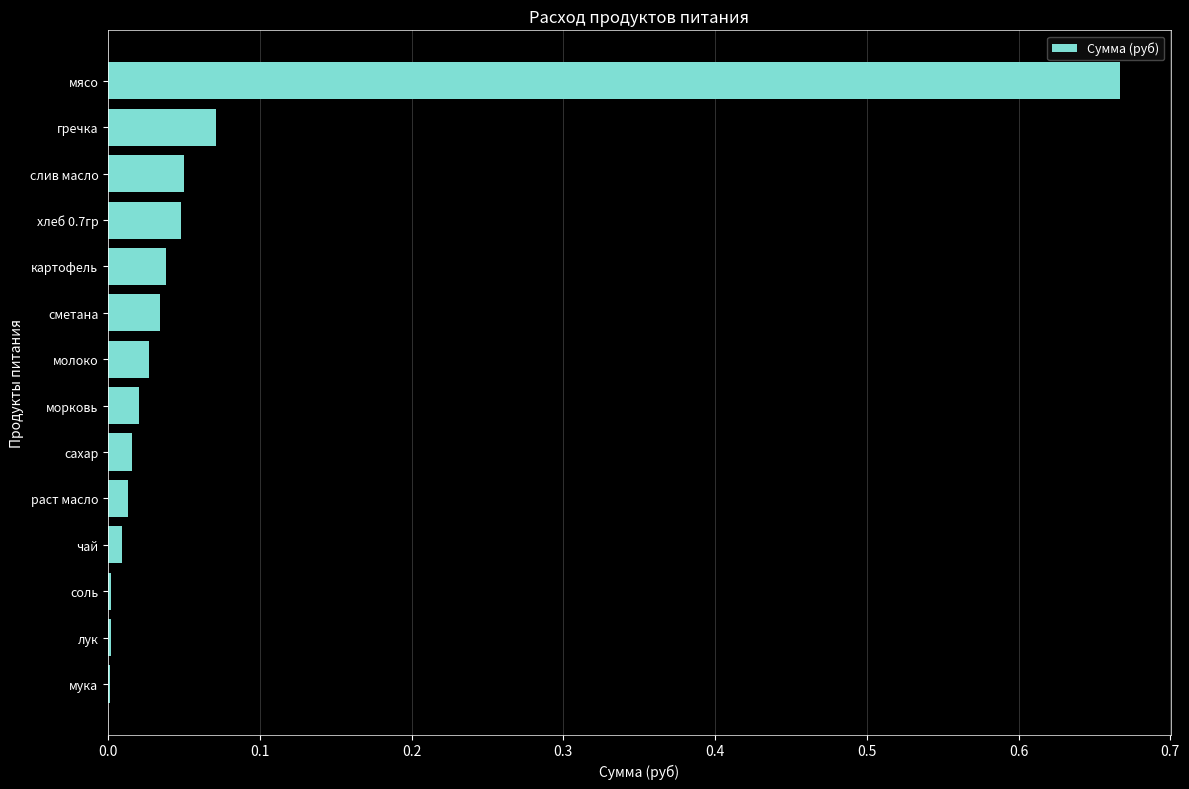

Between мука and слив масло, which is larger?

слив масло